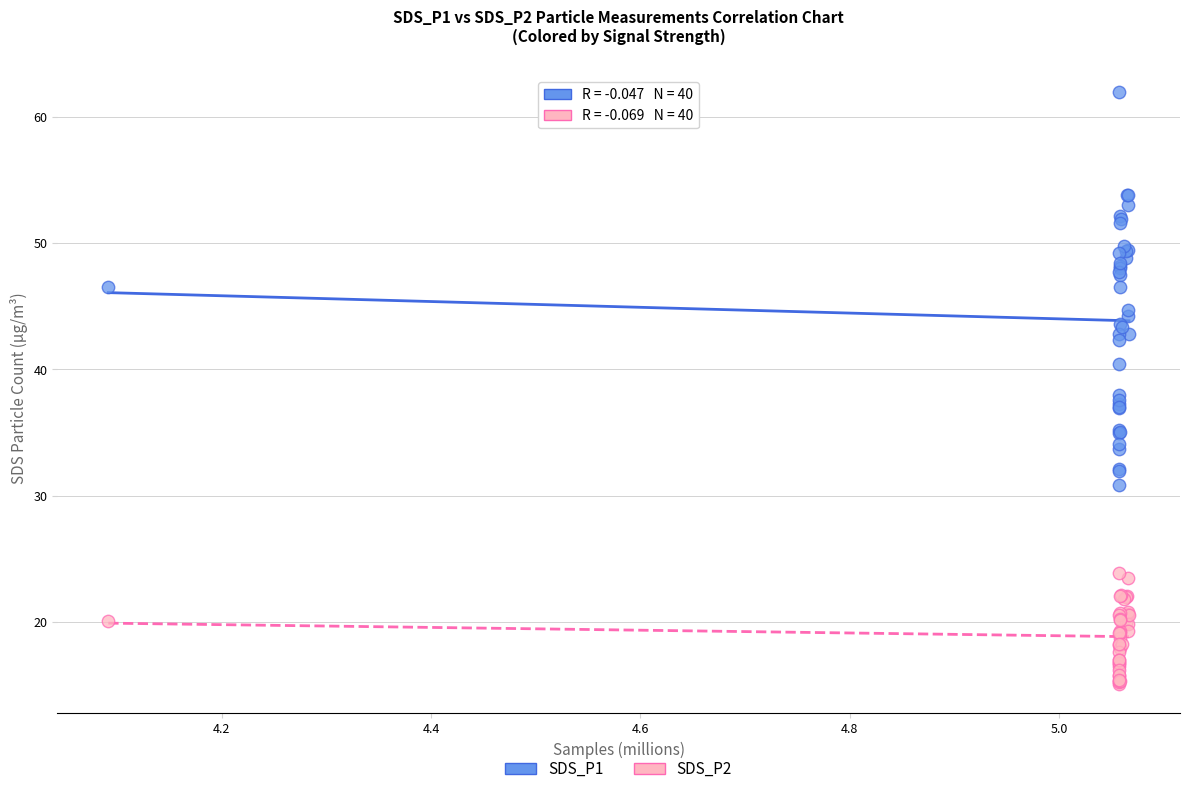

Which series has the largest Y range (max minus min)?

SDS_P1